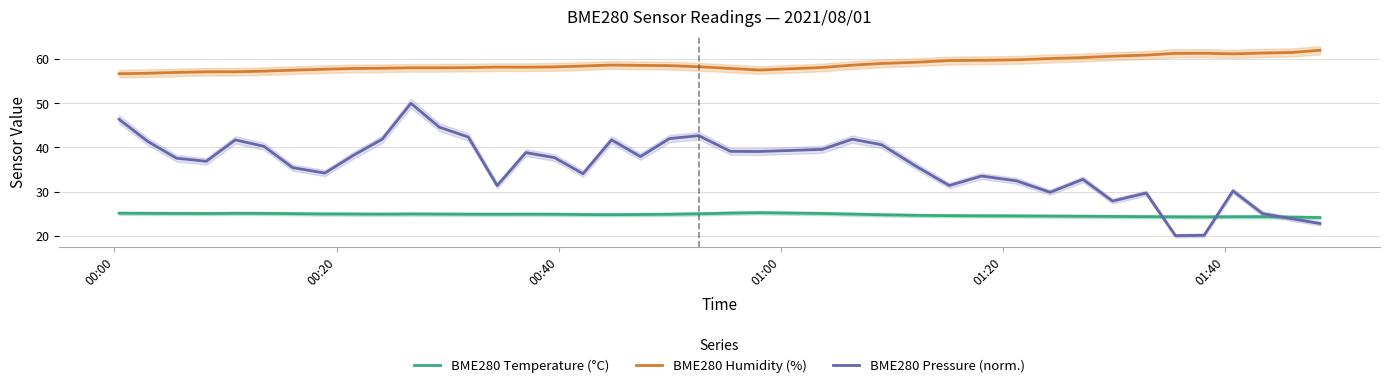

Does the chart have visible grid lines?

Yes